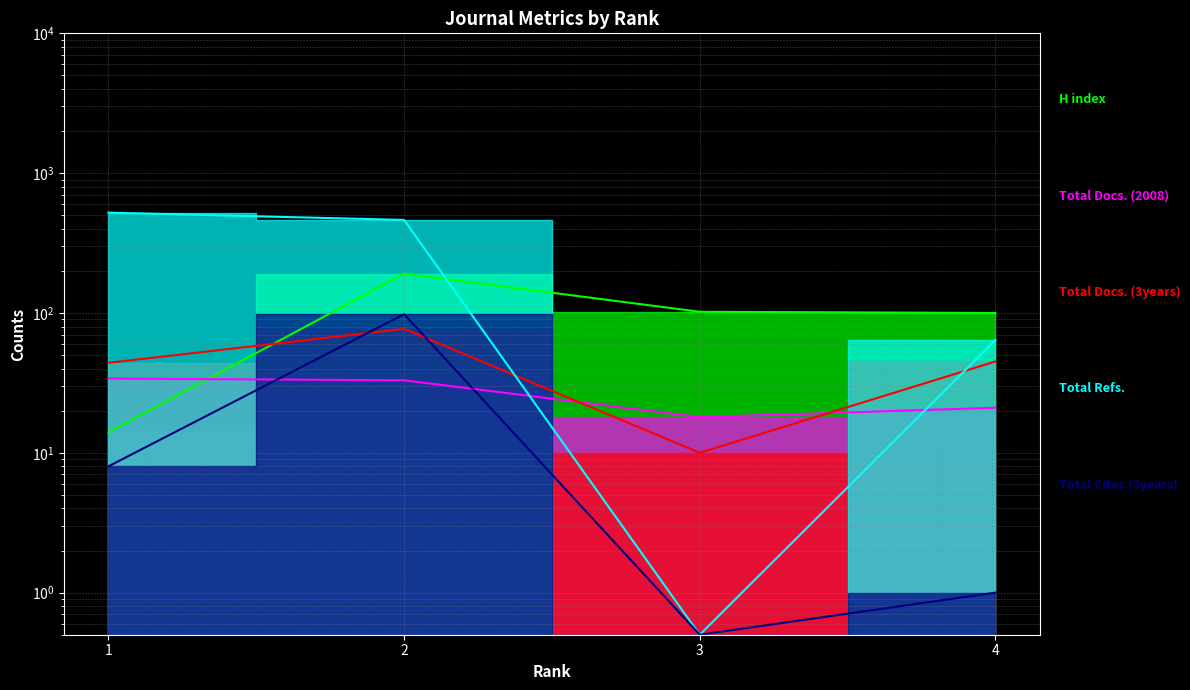

How many Total Refs. values are between 64 and 522?

3